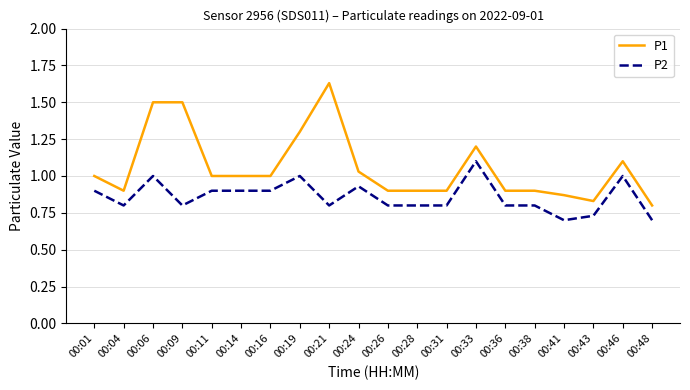

At which category is the sum across all series the highest?

00:06